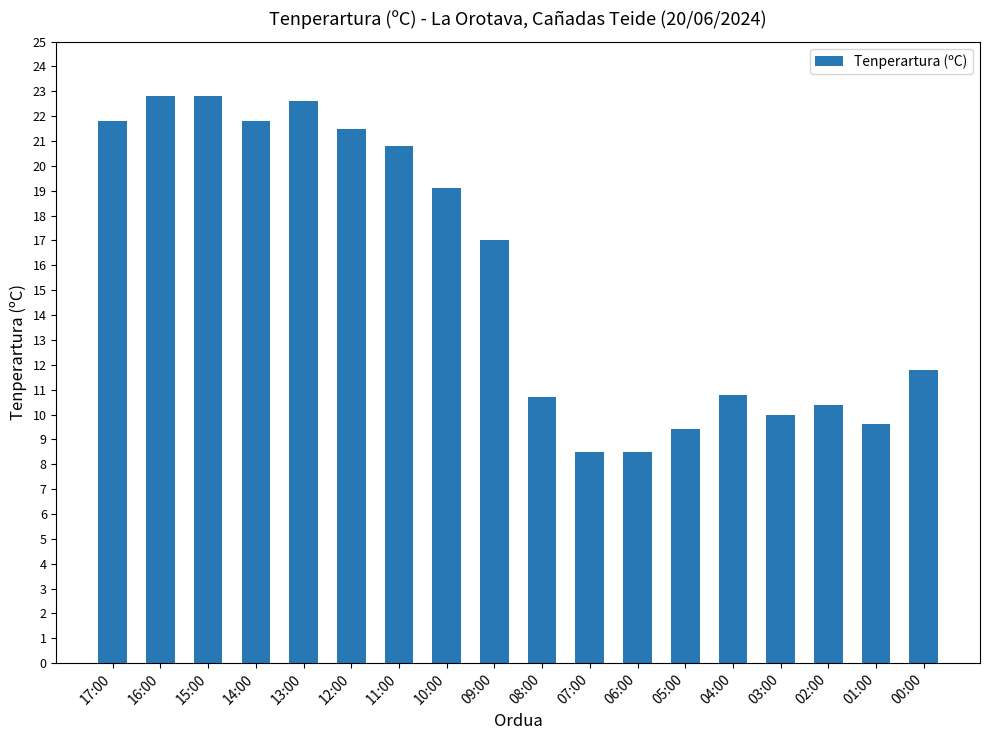

Reading left to right, what are all the values shown in this chart?

21.8	22.8	22.8	21.8	22.6	21.5	20.8	19.1	17.0	10.7	8.5	8.5	9.4	10.8	10.0	10.4	9.6	11.8